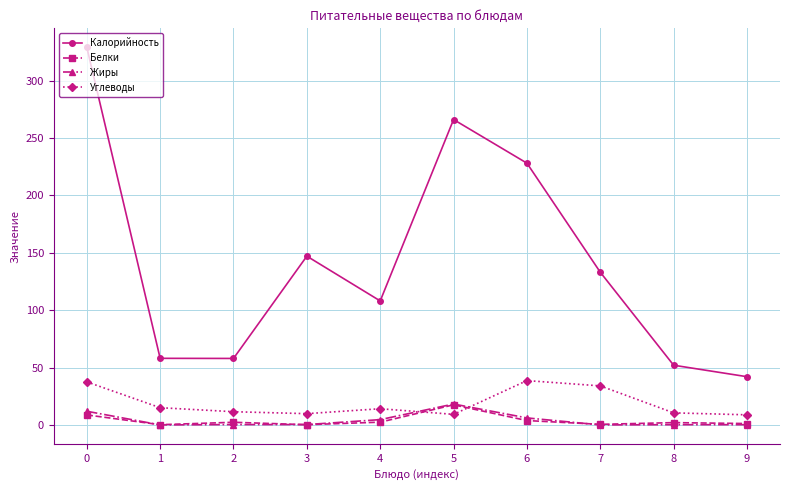

What is the difference between the highest and lowest values at 1?

58.0